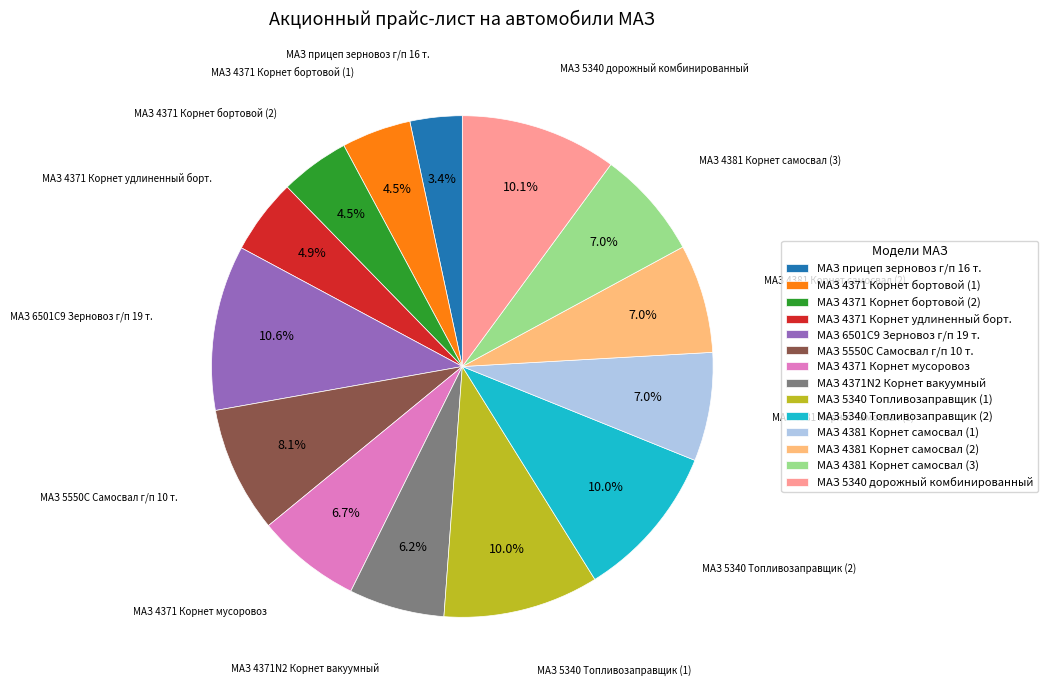

To the nearest percent, what is the combined percentage of МАЗ прицеп зерновоз г/п 16 т. and МАЗ 4381 Корнет самосвал (2)?

10%